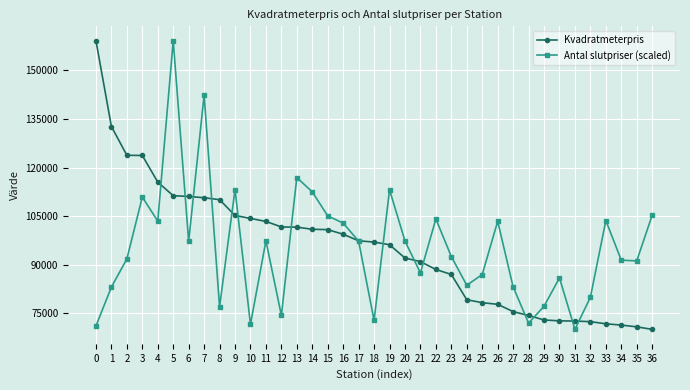

Is this an area chart (filled region under the line)?

No